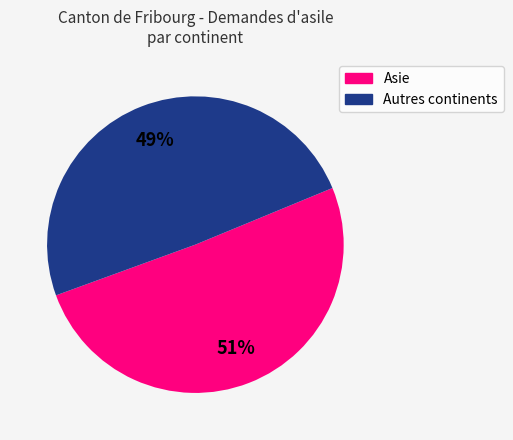

Is there any slice that represents more than half of the pie?

Yes